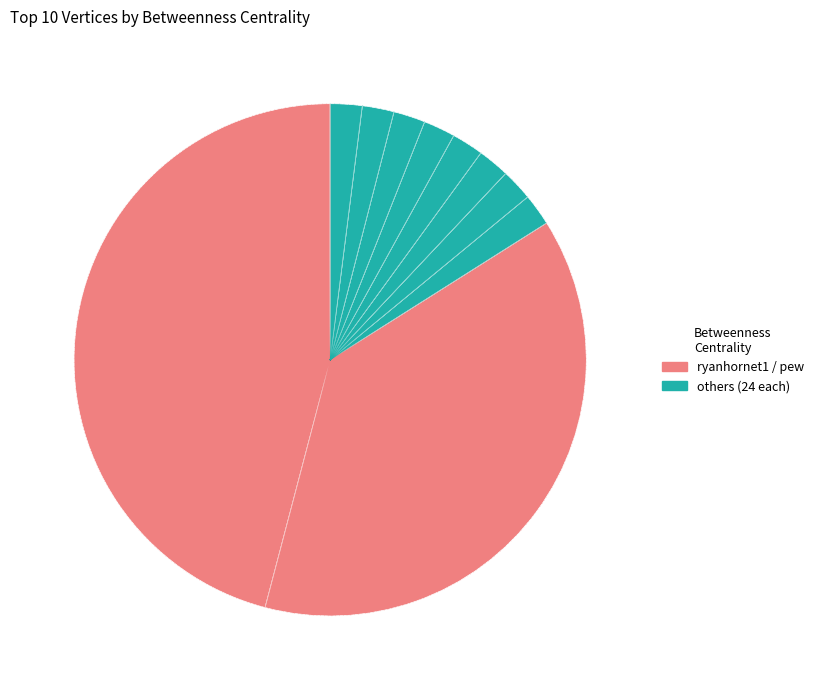

Which category has the biggest portion of the pie?

ryanhornet1